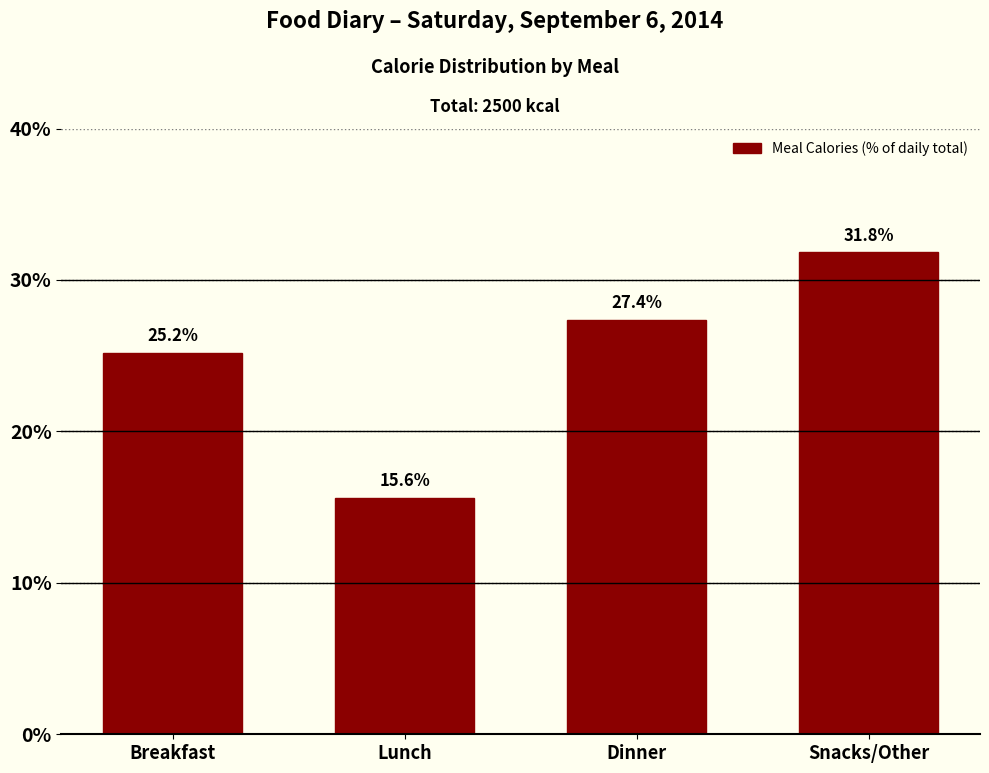

Reading left to right, transcribe all the data shown in this chart.

25.2	15.6	27.4	31.8